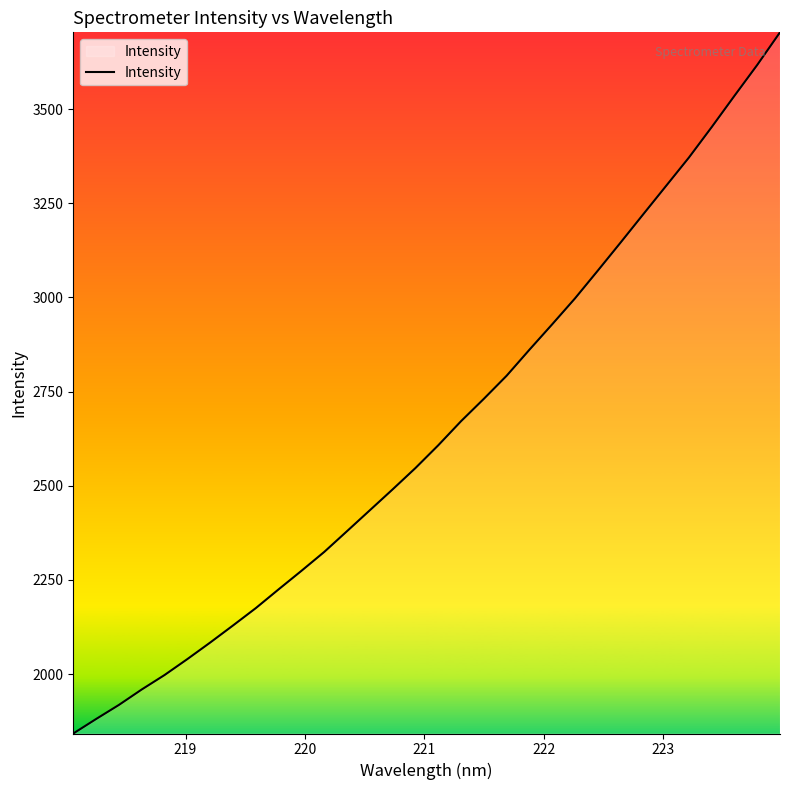

True or false: the data has more than 2 interior local peaks.

False